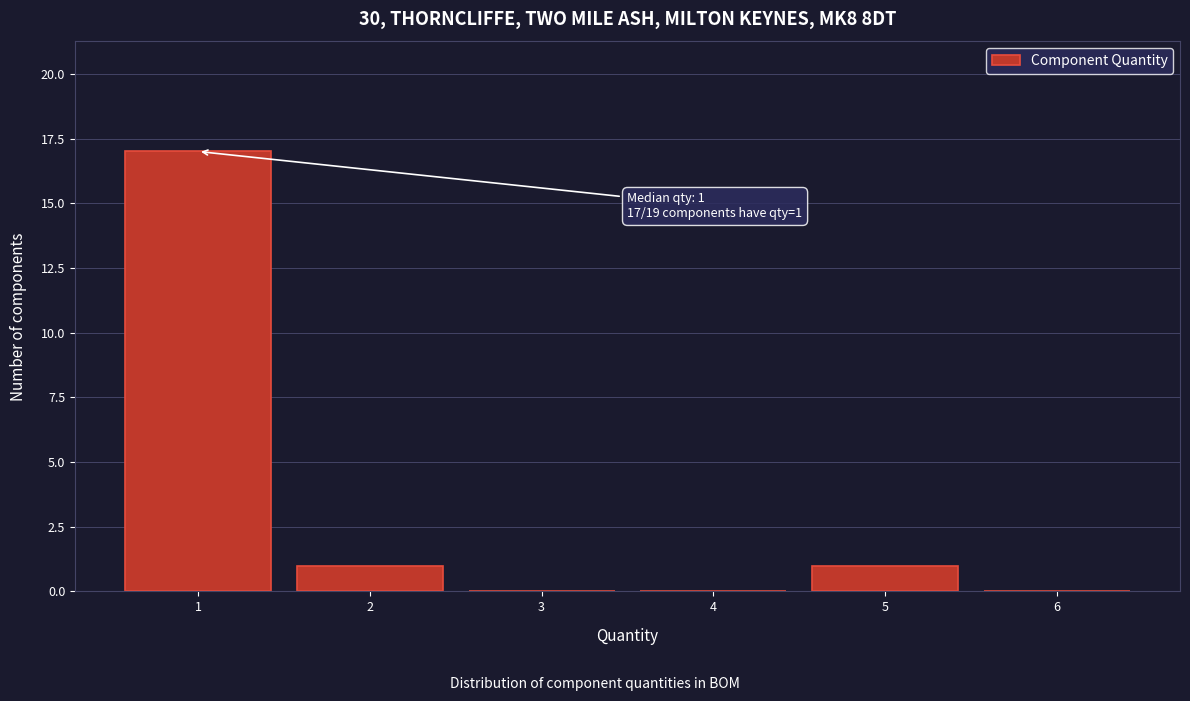

Reading left to right, what are all the values shown in this chart?

1=17	2=1	3=0	4=0	5=1	6=0